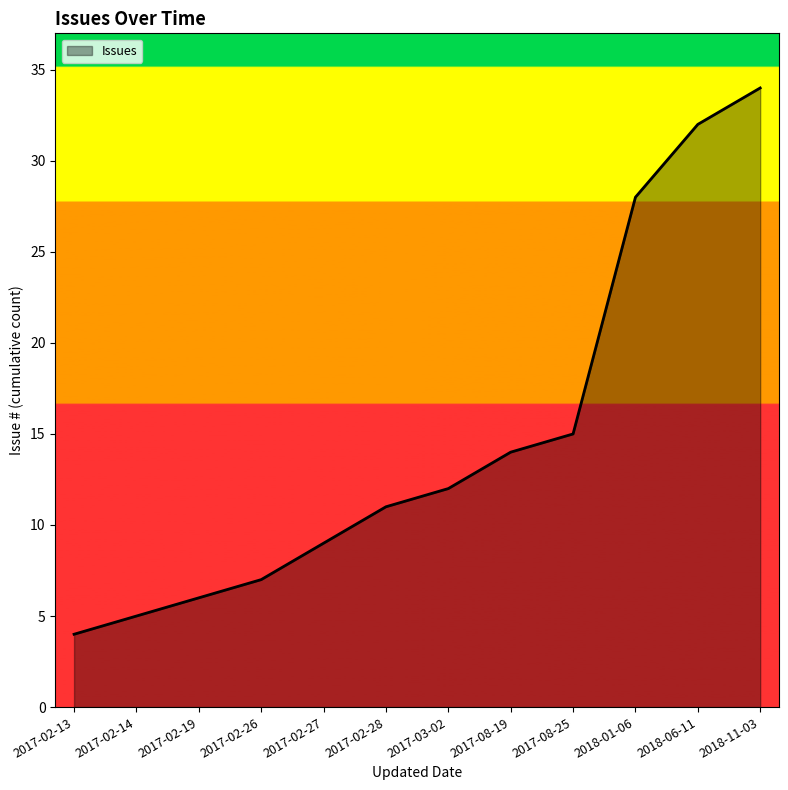

How many interior local valleys (lower than both neighbors) does the data have?

0